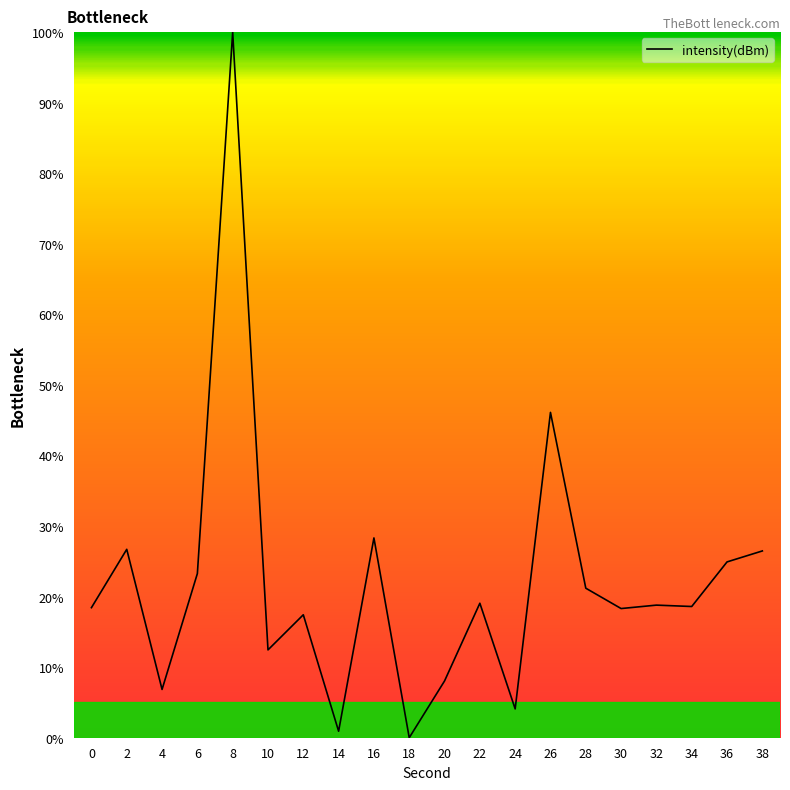

Where is the data nearest to the value 50?

26